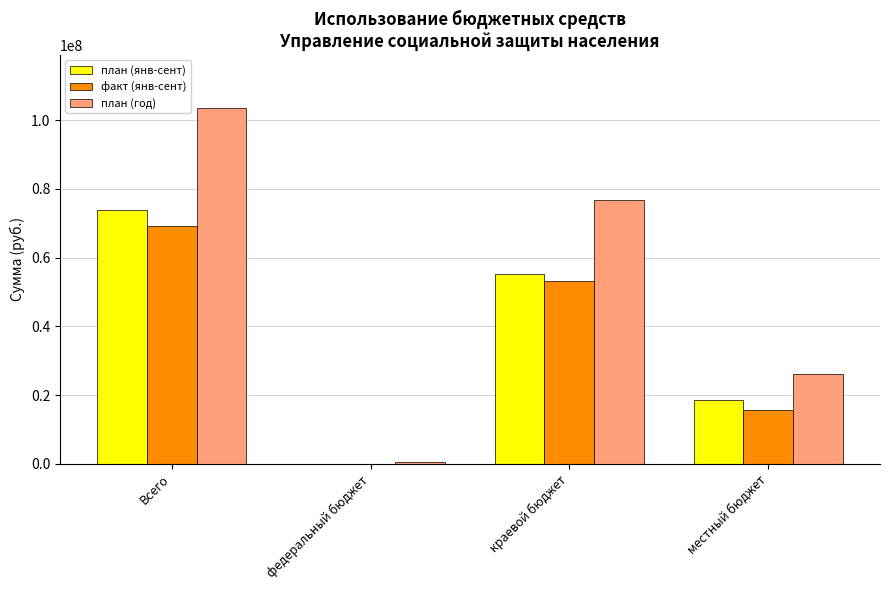

What is the total value across all series at краевой бюджет?

185208681.5